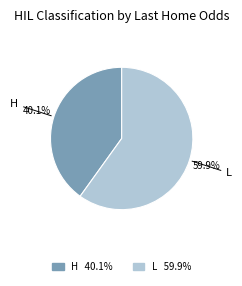

Count the number of slices in the pie.

2